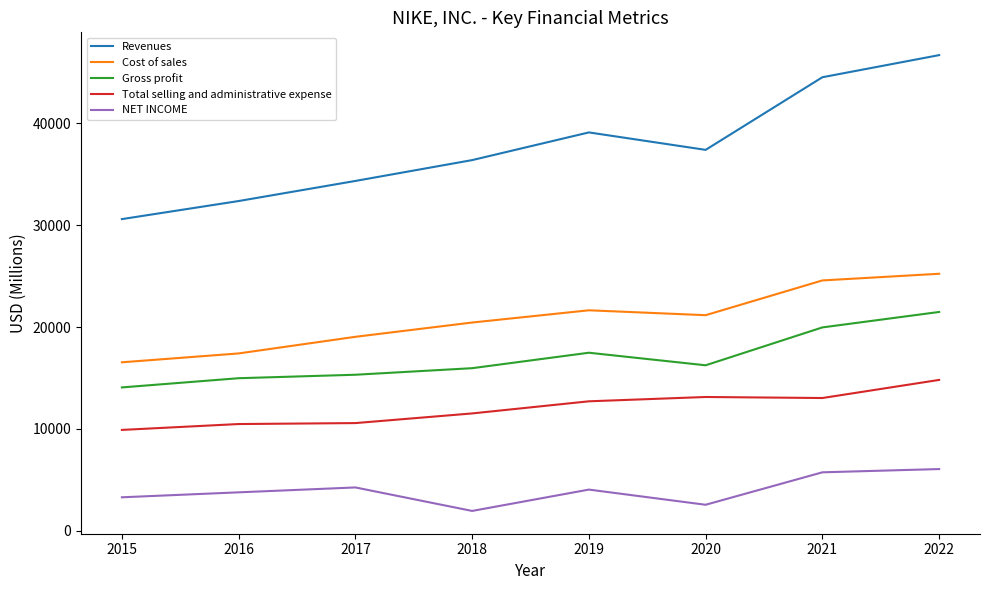

List the labels in order of Cost of sales value, largest first.

2022, 2021, 2019, 2020, 2018, 2017, 2016, 2015